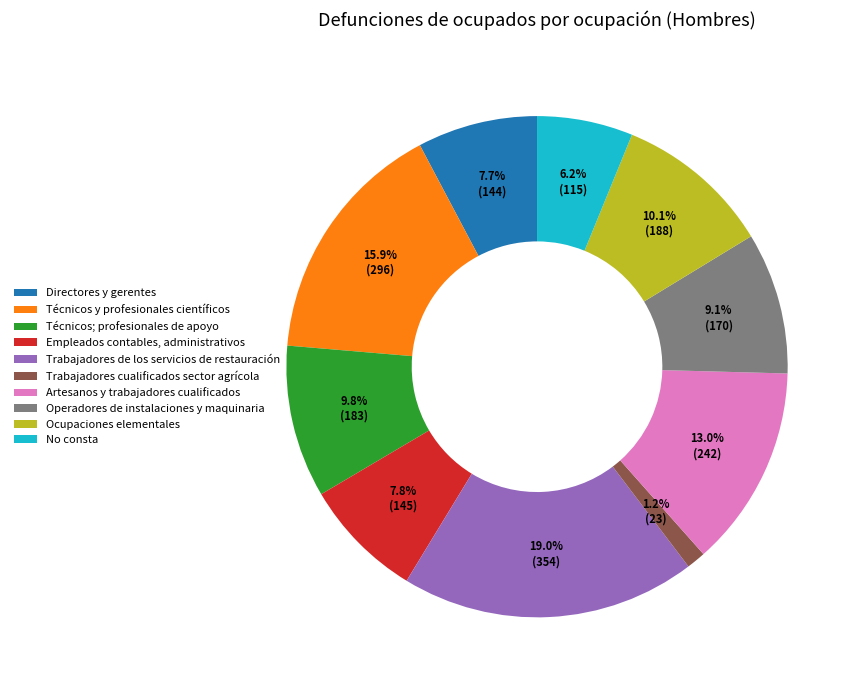

The Trabajadores cualificados sector agrícola slice represents 1% of the pie. True or false?

True